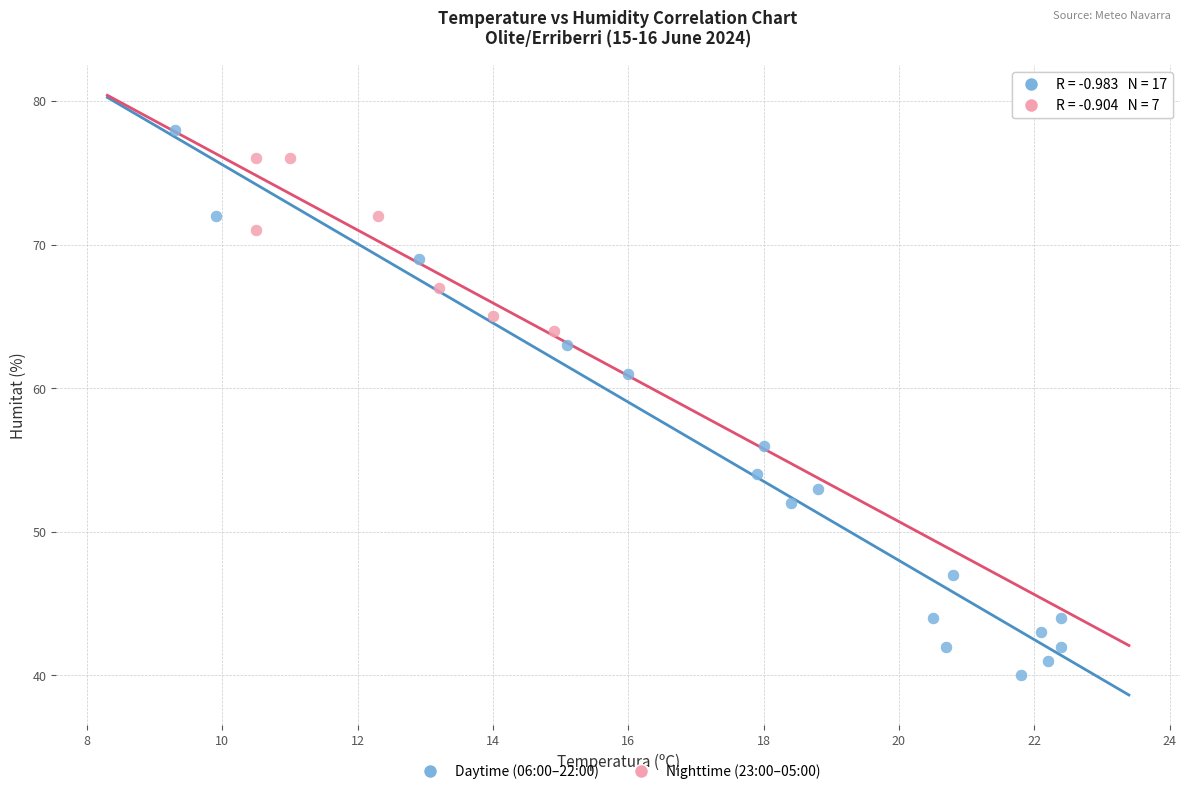

What are all the series names shown in the legend?

Daytime (06:00–22:00), Nighttime (23:00–05:00)